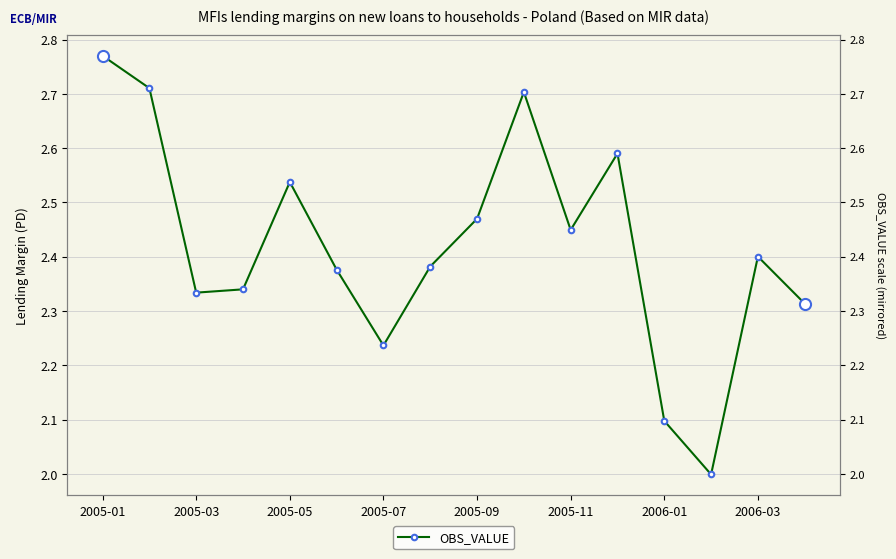

How many series are shown in this chart?

1